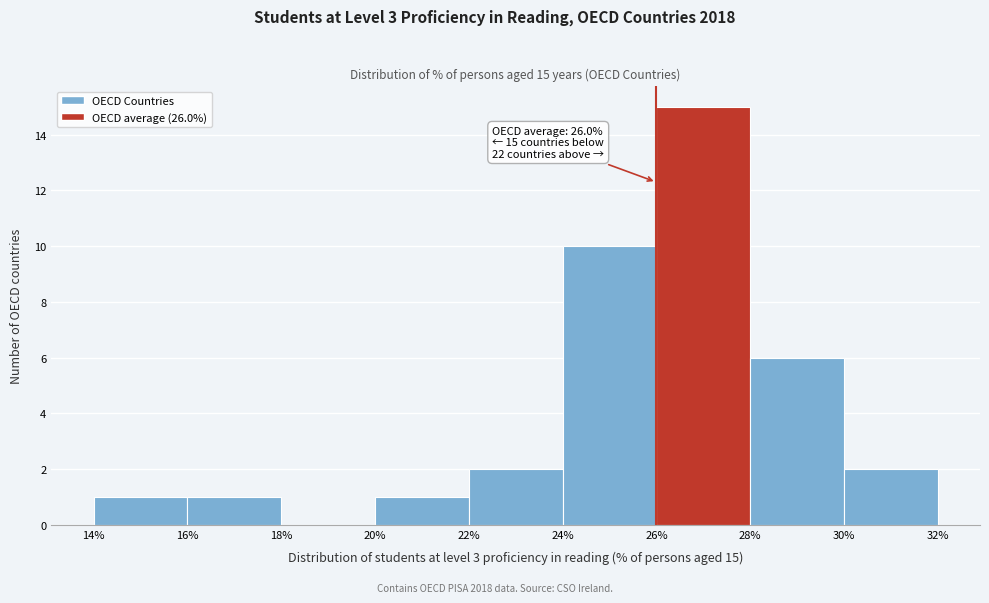

Which range on the x-axis has the tallest bar?

26% to 28%